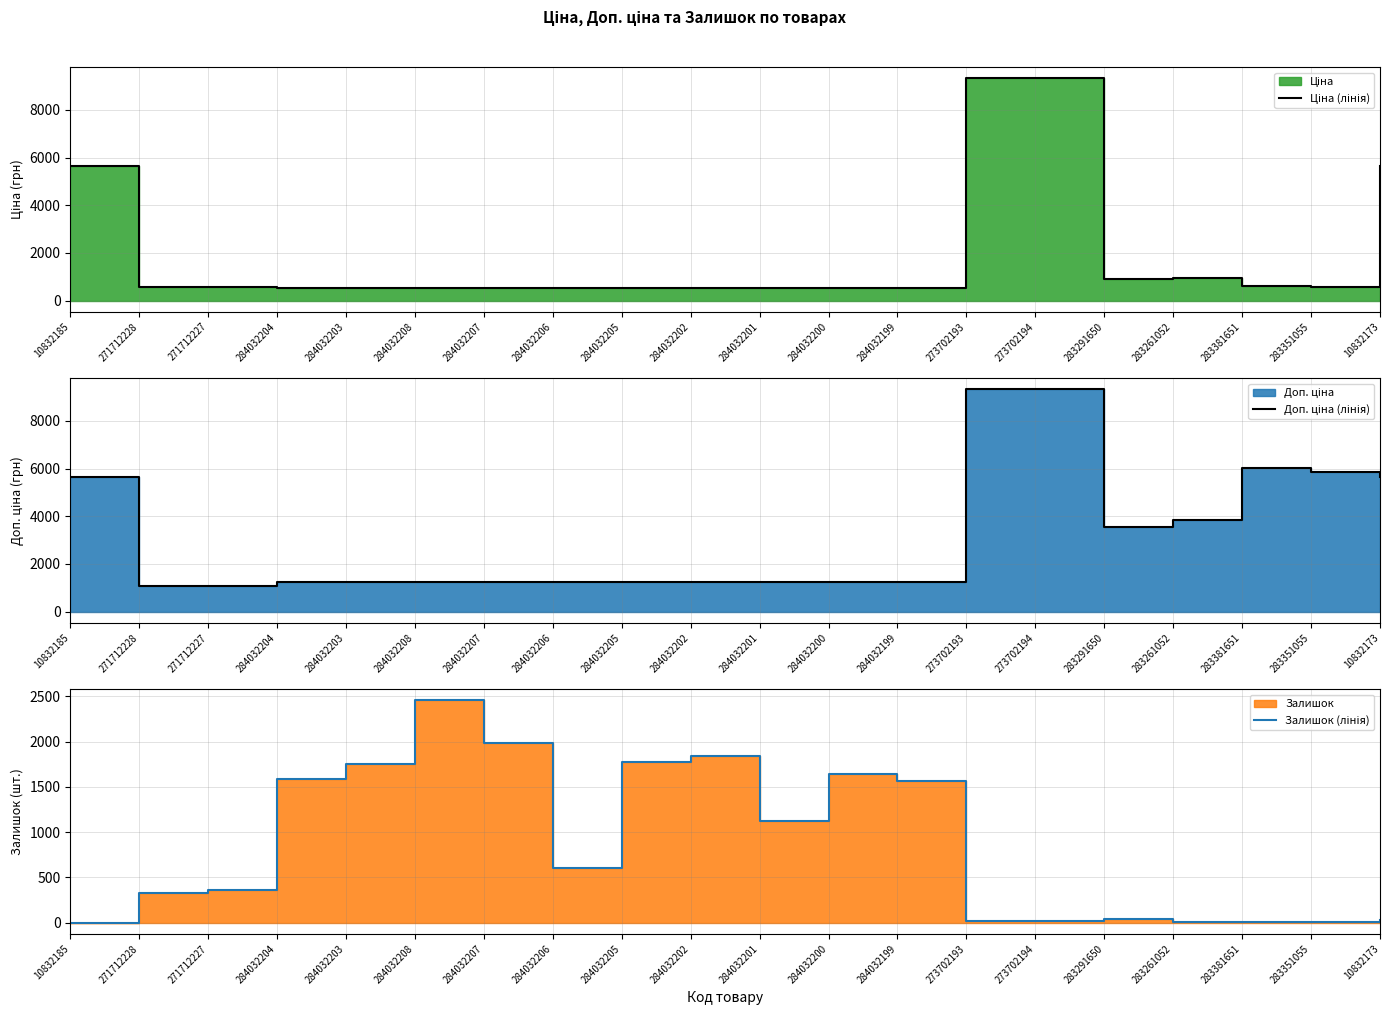

Reading left to right, transcribe all the data shown in this chart.

Ціна (лінія): 5636.0	586.0	586.0	535.4	535.4	535.4	535.4	535.4	535.4	535.4	535.4	535.4	535.4	9321.4	9321.4	889.9	957.1	602.1	585.3	5636.0
Доп. ціна (лінія): 5636.0	1074.5	1074.5	1227.2	1227.2	1227.2	1227.2	1227.2	1227.2	1227.2	1227.2	1227.2	1227.2	9321.4	9321.4	3559.7	3828.4	6020.8	5852.9	5636.0
Залишок (лінія): 2.0	333.0	359.0	1588.0	1756.0	2453.0	1986.0	605.0	1775.0	1843.0	1118.0	1646.0	1561.0	17.0	18.0	43.0	12.0	13.0	13.0	32.0